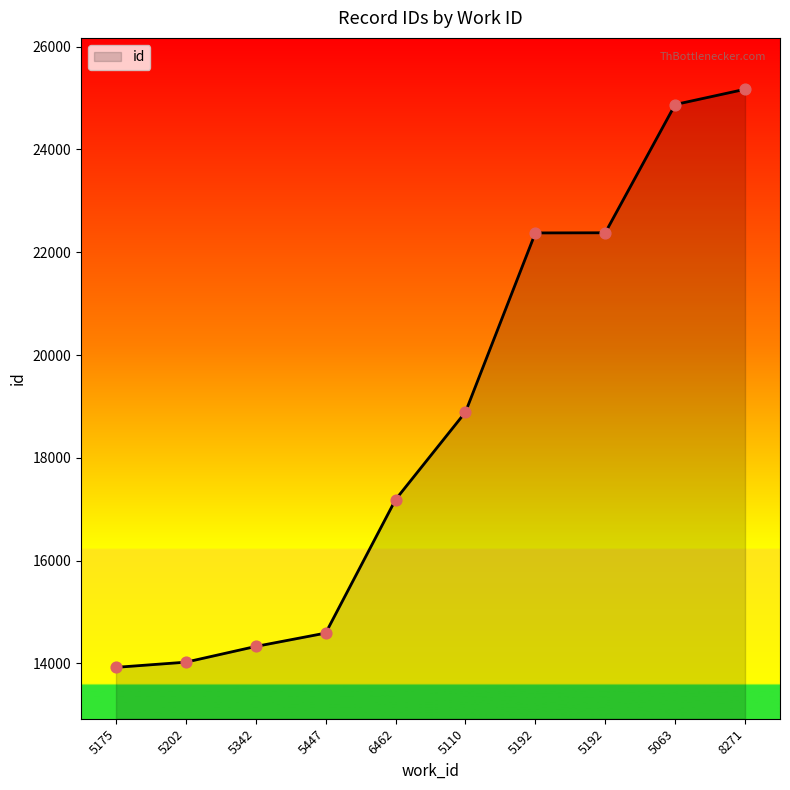

How many lines are shown in the chart?

1